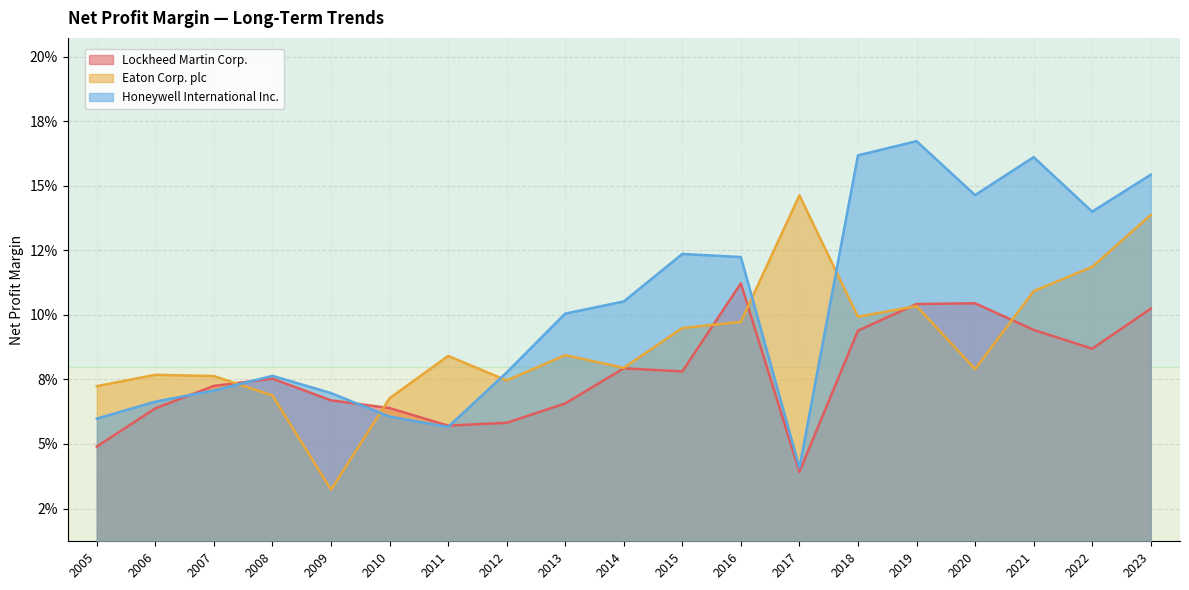

What is the sum of the Honeywell International Inc. values at 2006 and 2015?

0.2